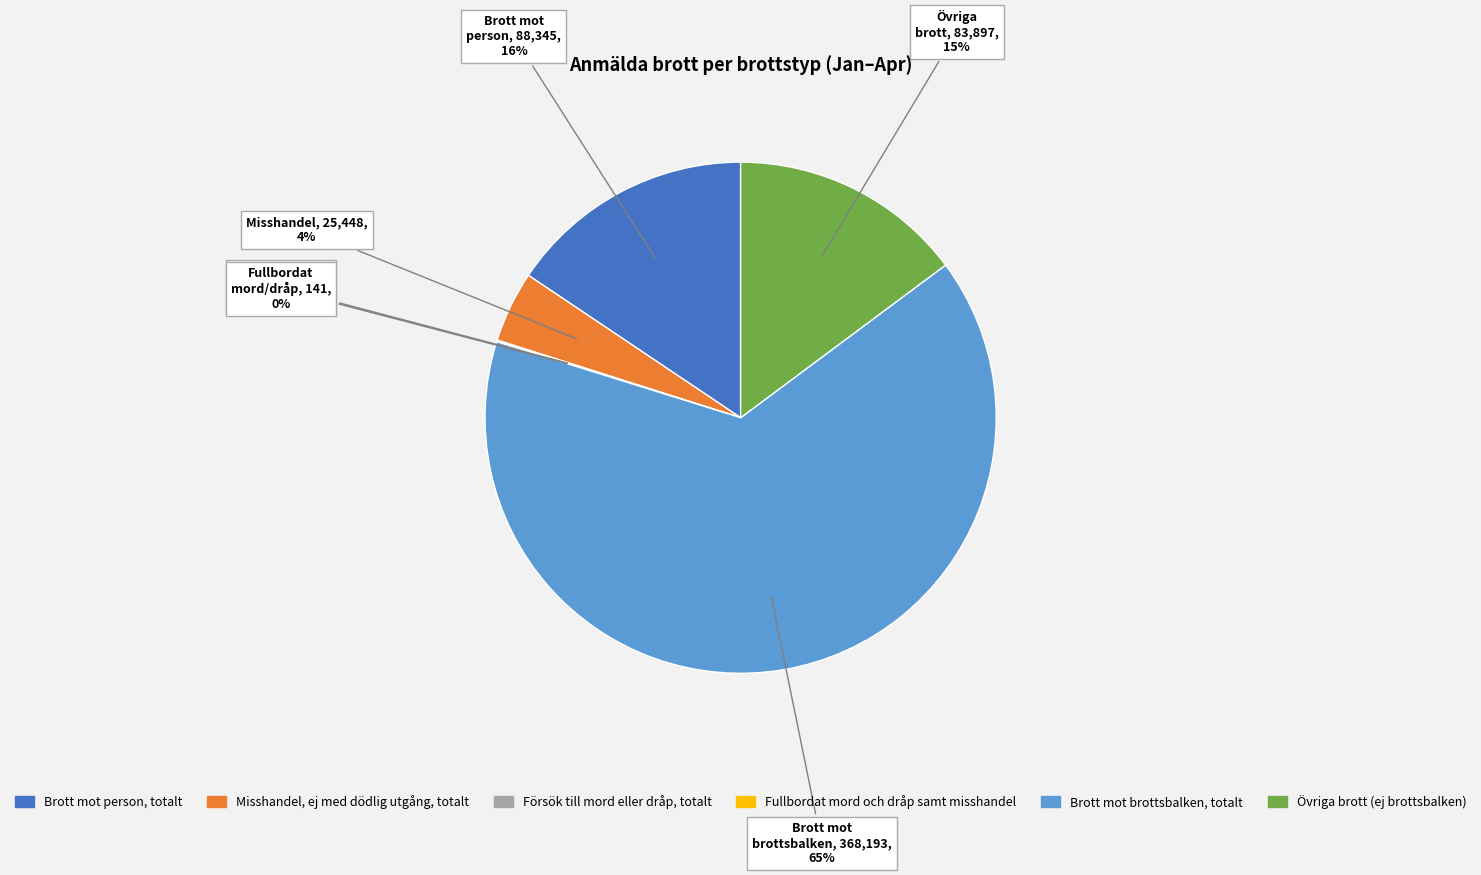

Does any single category account for the majority?

Yes